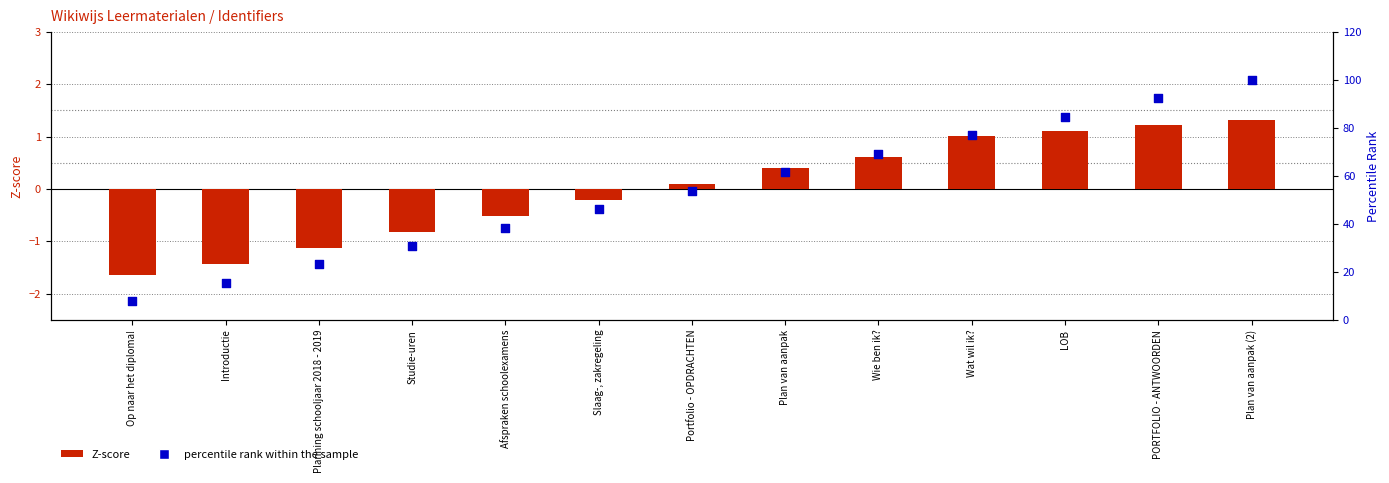

What is the total value across all series at Studie-uren?

29.9